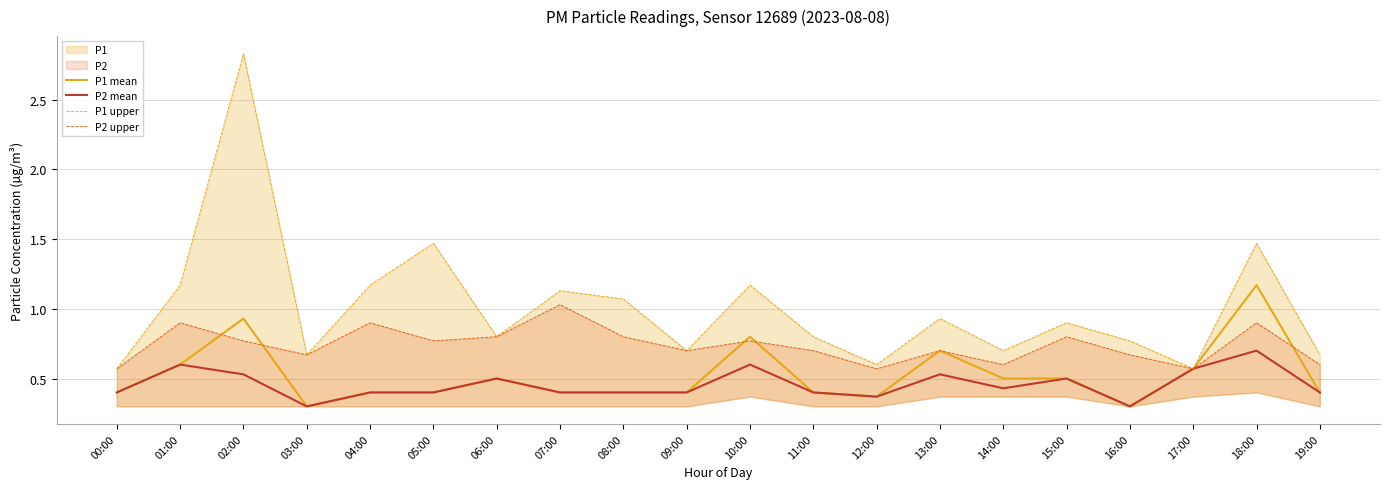

What is the label of the 9th point from the right?

11:00